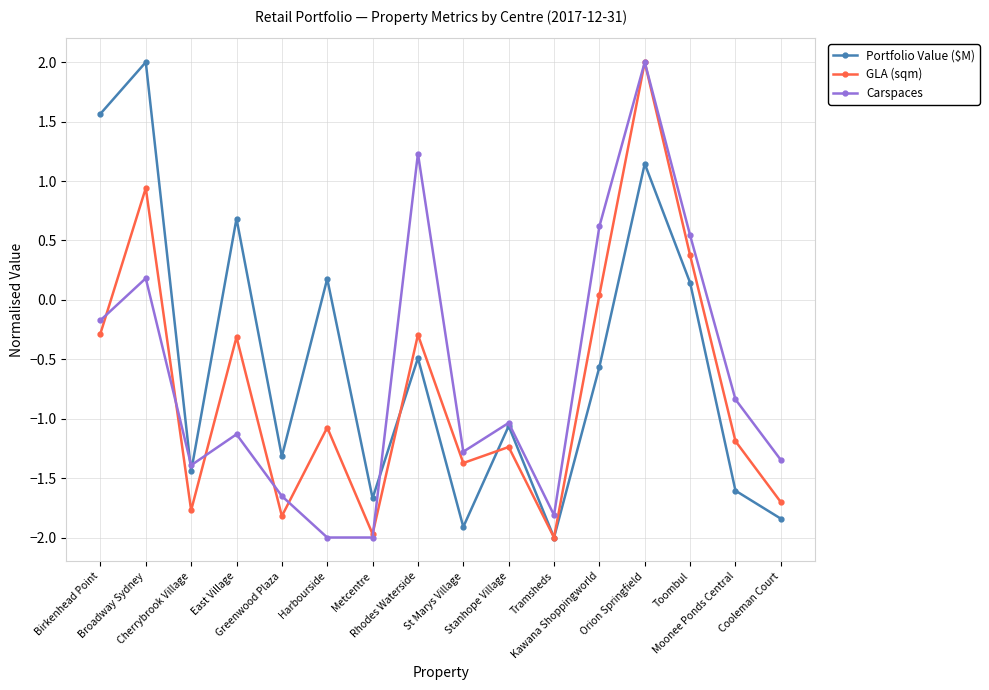

What is the lowest value of the GLA (sqm) series?

-2.0